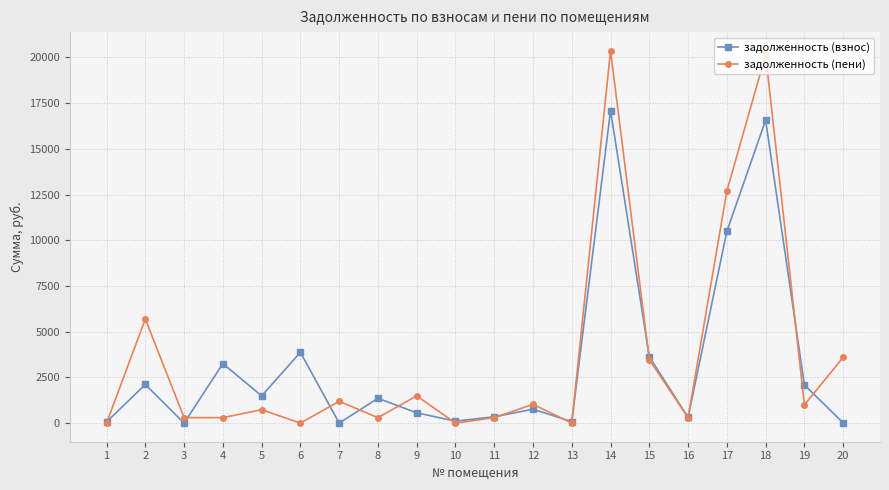

Rank the series at 6 from highest to lowest value.

задолженность (взнос), задолженность (пени)